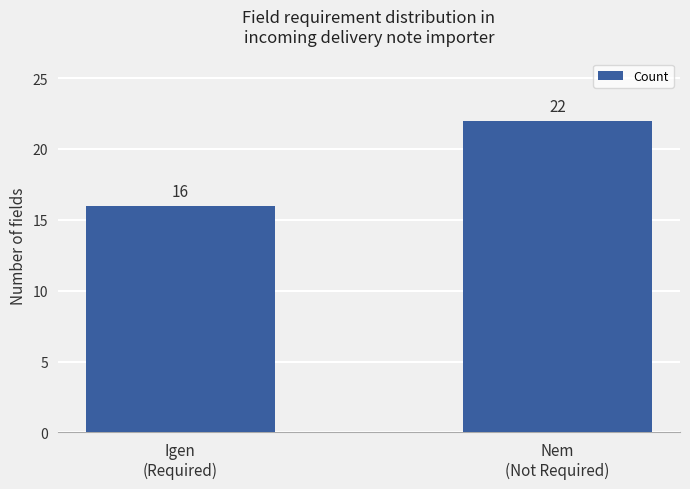

Reading right to left, transcribe all the data shown in this chart.

22	16